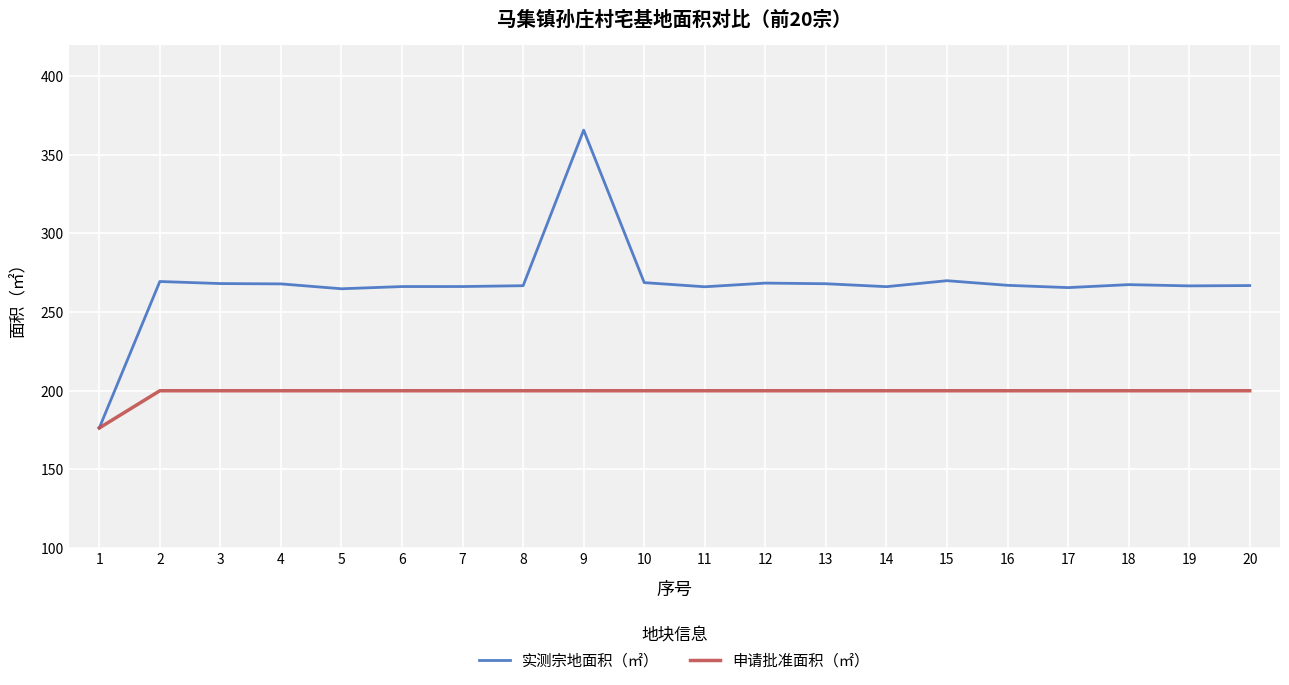

The value of 申请批准面积（㎡） at 17 is 349.1. True or false?

False